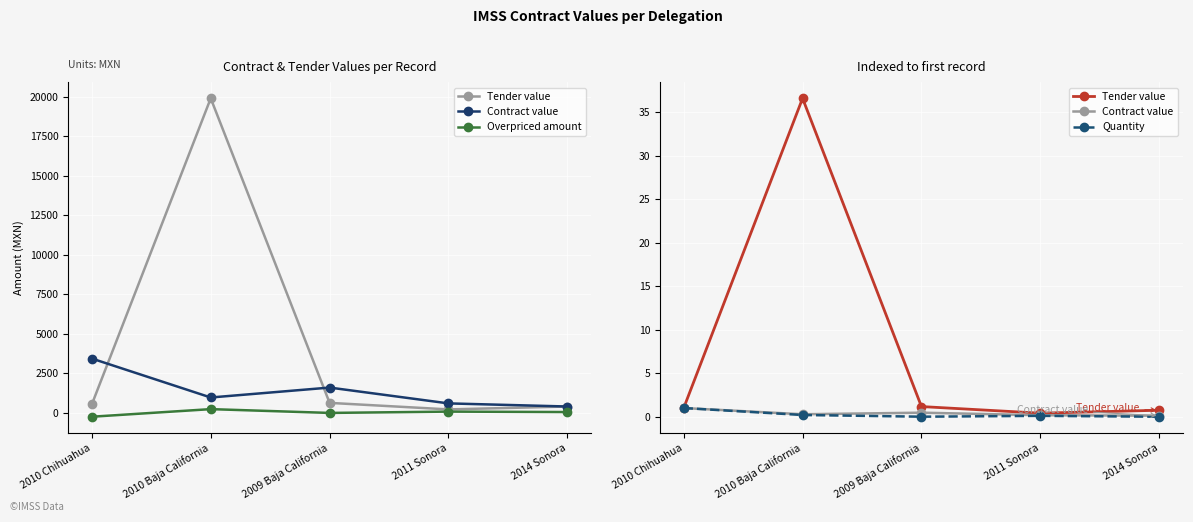

How many distinct data groups are displayed?

4